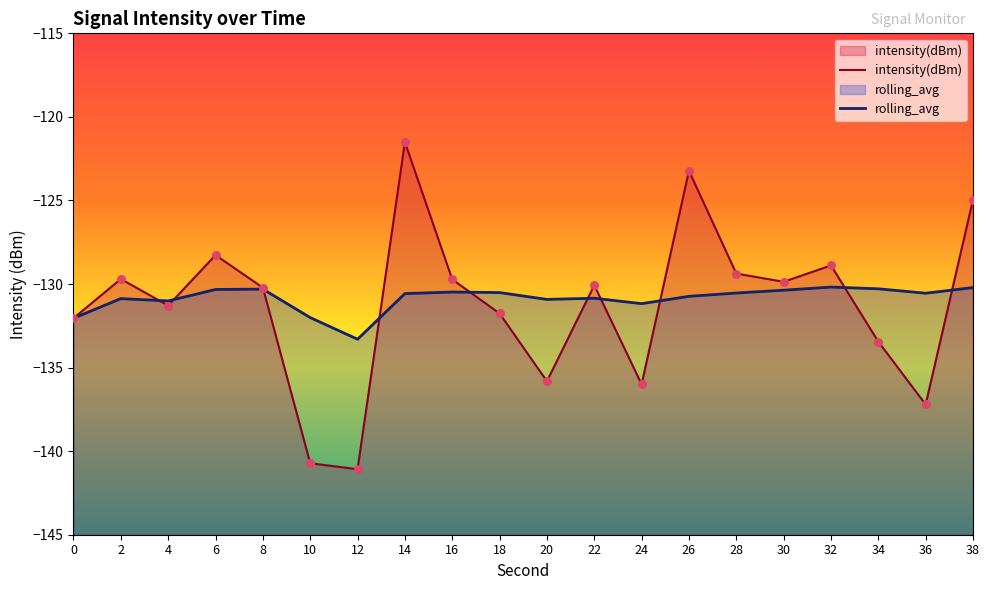

At which category is the sum across all series the highest?

14